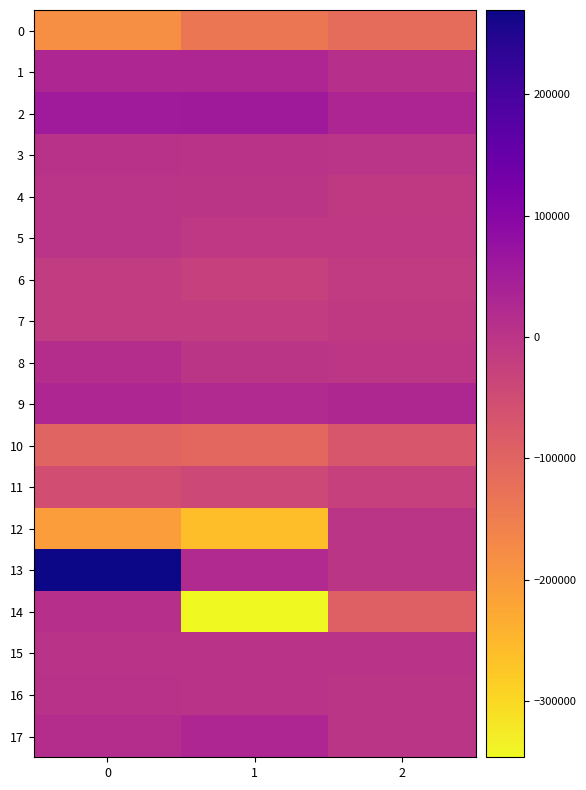

Between 1 and 2, which is larger?

2